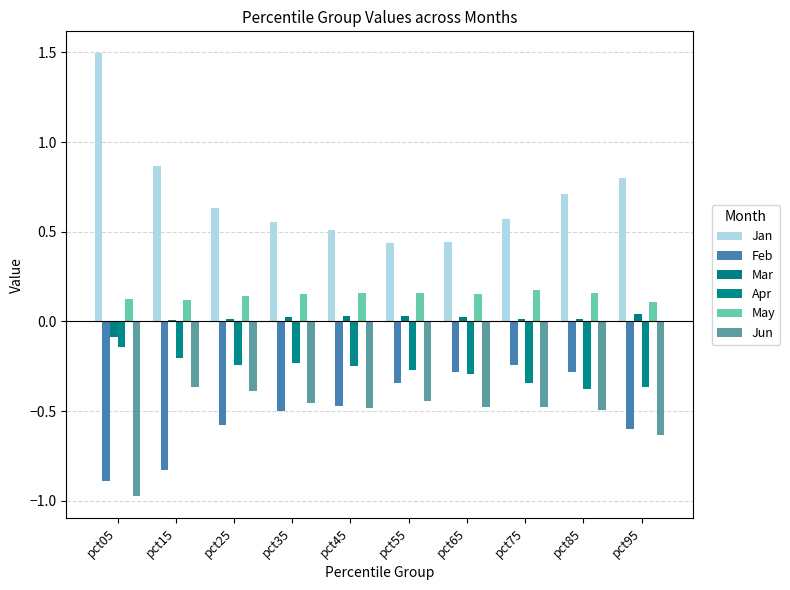

How many groups of bars are there?

10